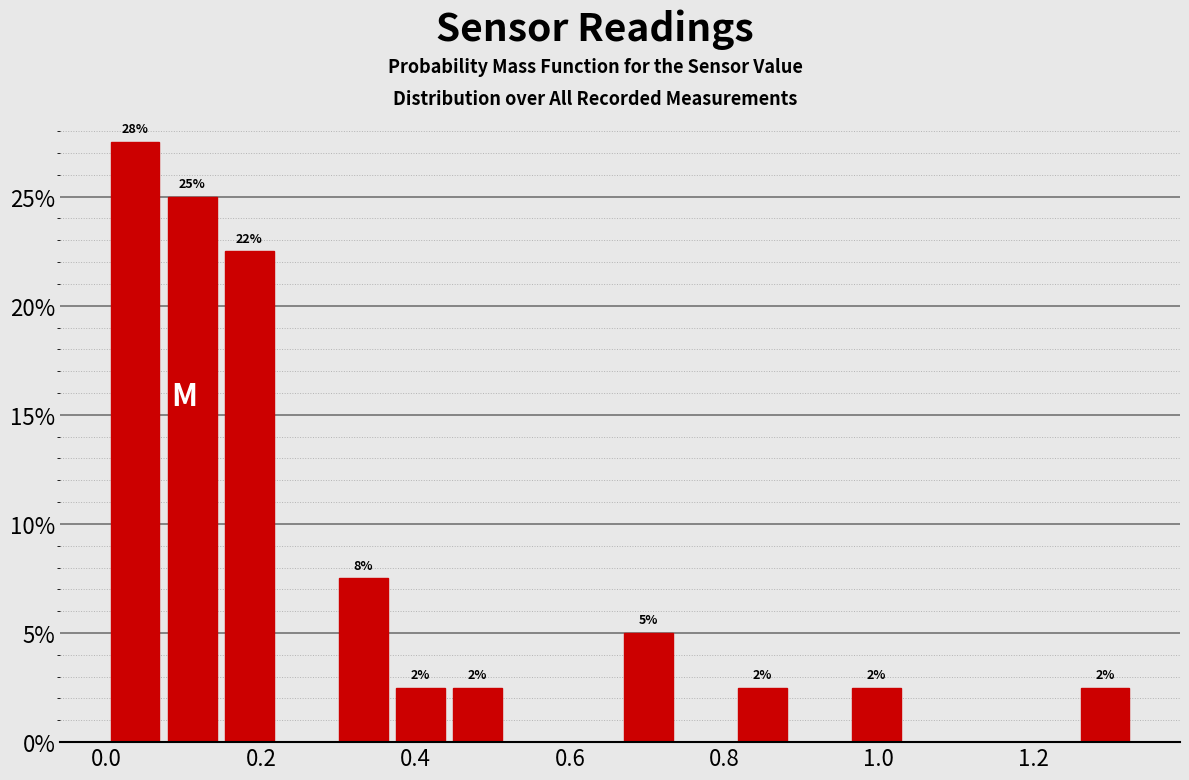

Around what value on the x-axis is the tallest bar? Give the approximate position of its centre, as read against the axis.

0.04